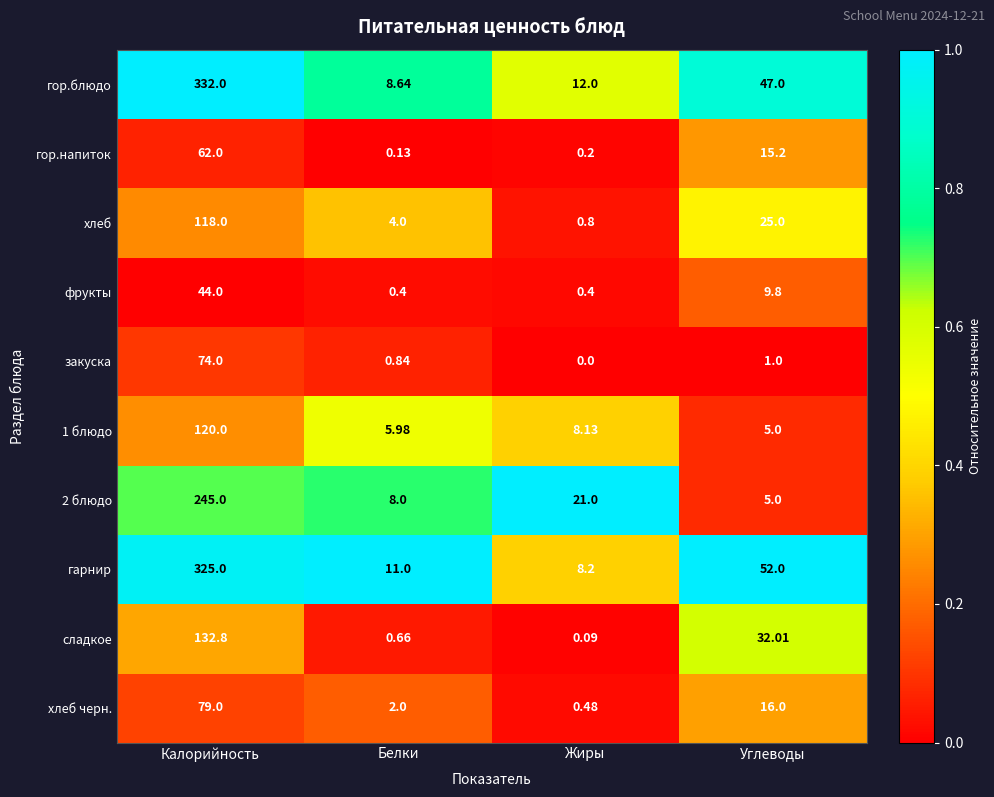

Which series has the widest spread of values?

гор.блюдо